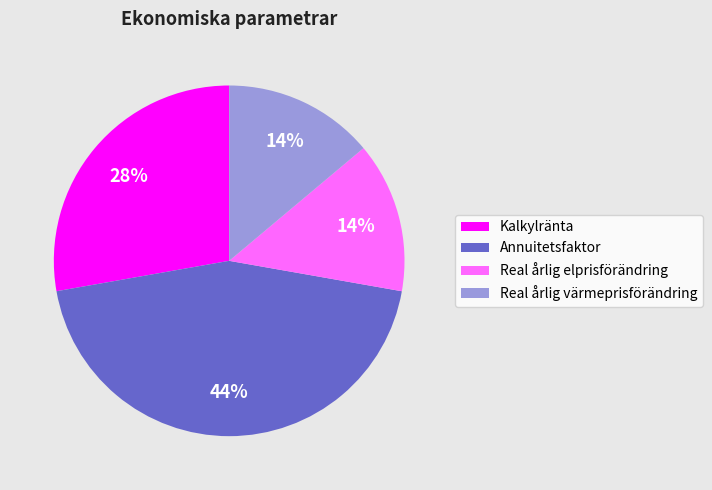

Is there any slice that represents more than half of the pie?

No